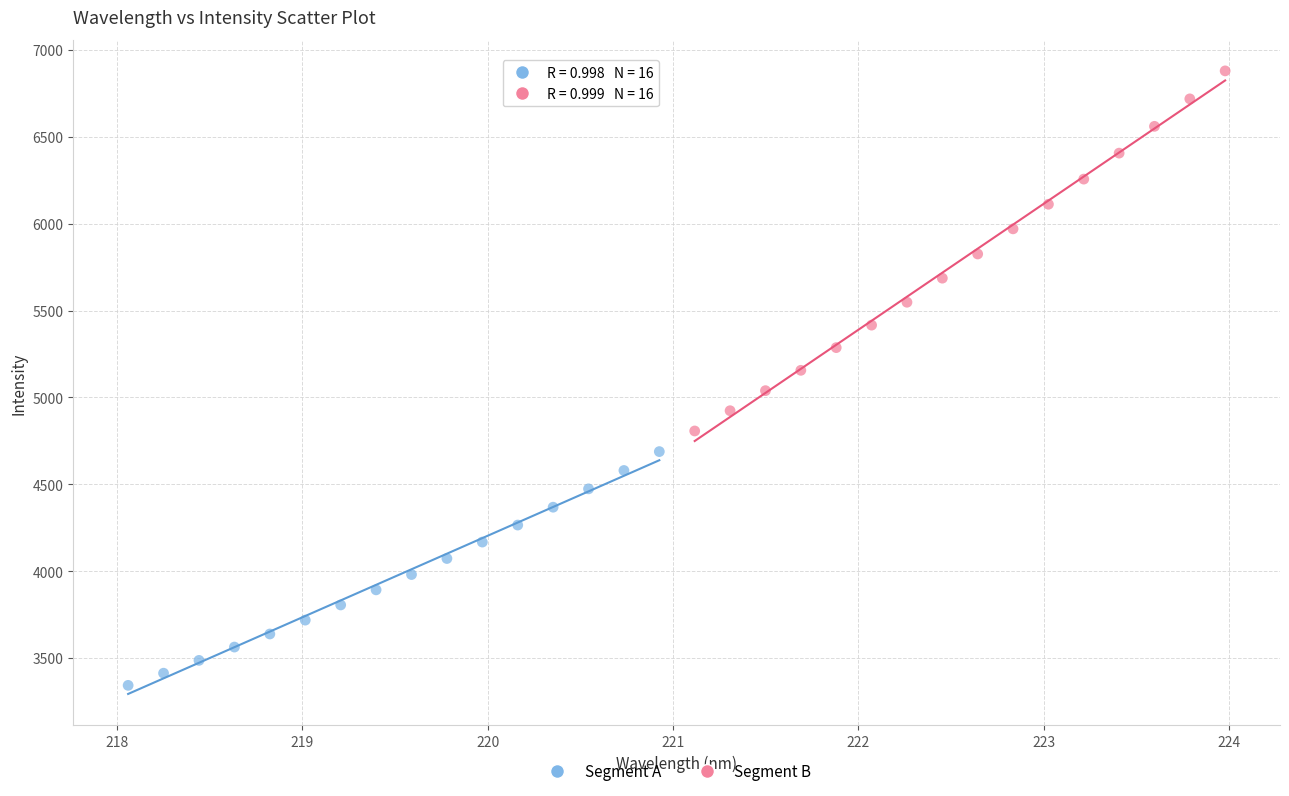

Which series has the largest Y range (max minus min)?

Segment B